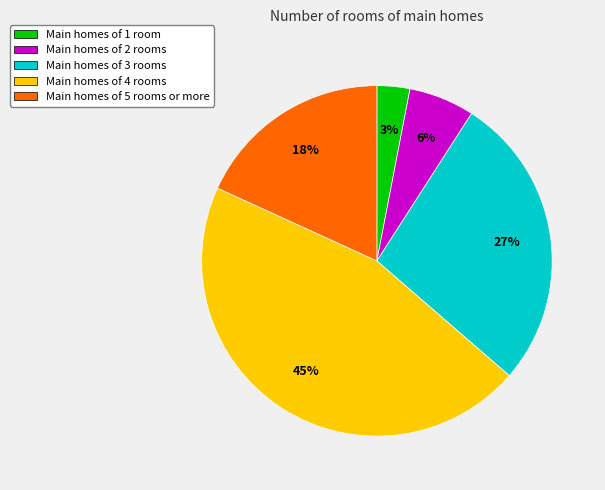

Is there a majority slice in this chart?

No